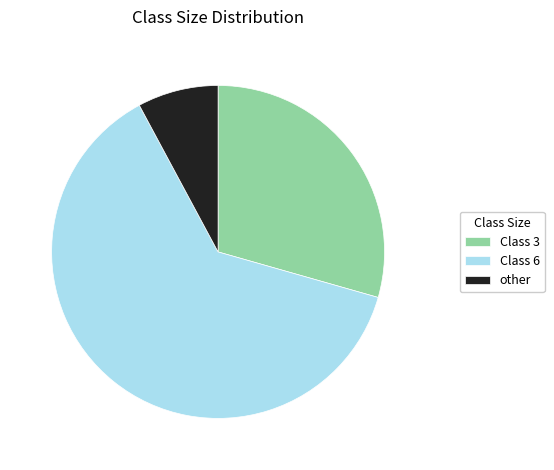

The Class 3 slice represents 29% of the pie. True or false?

True